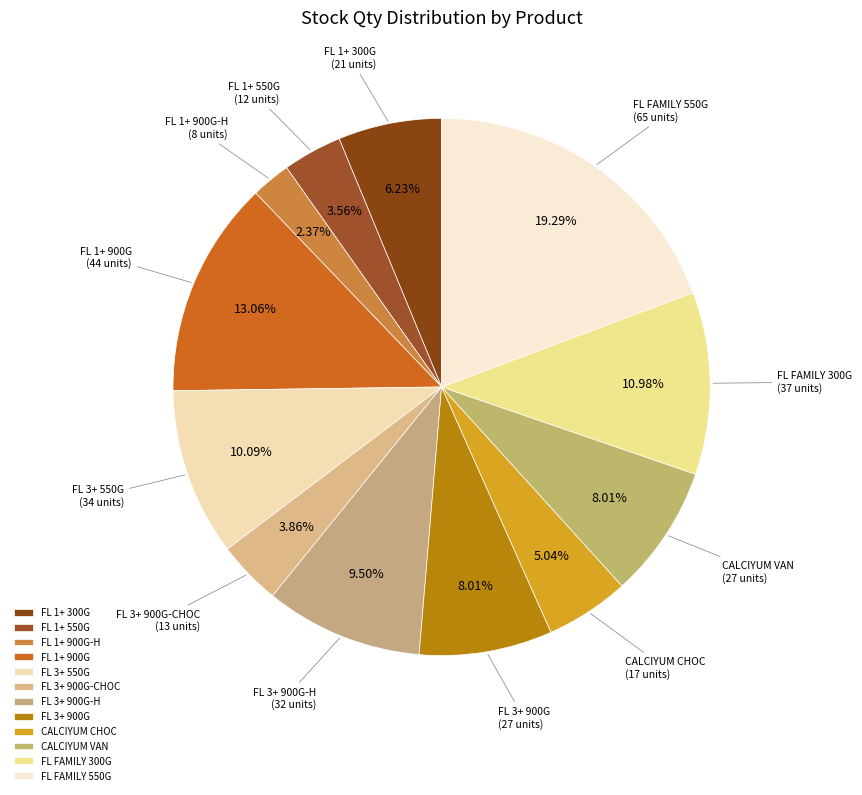

Between FL 1+ 900G-H and FL FAMILY 550G, which is larger?

FL FAMILY 550G